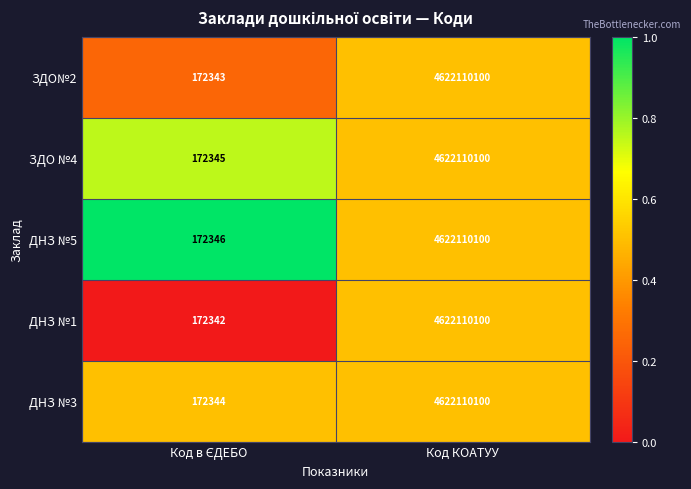

Is it true that ЗДО №4 equals 2527358951 at Код КОАТУУ?

False